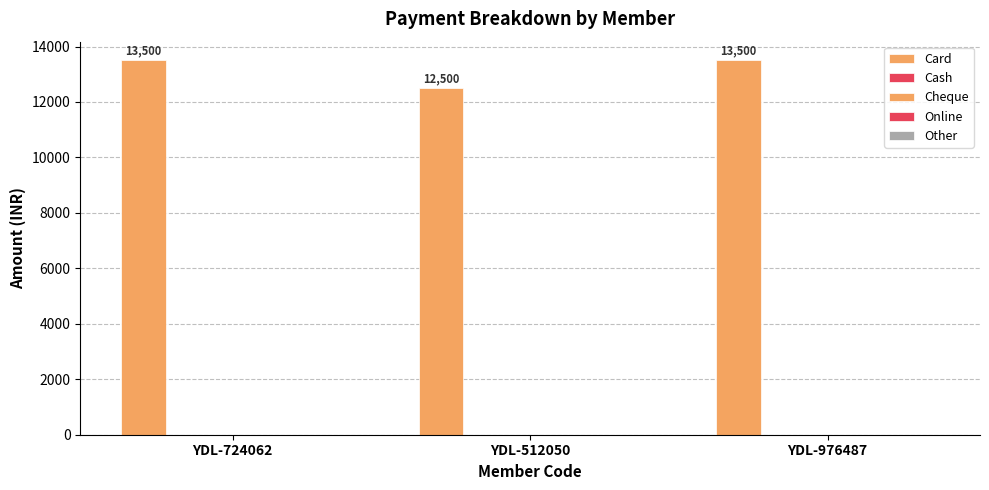

Reading left to right, list all the values displayed in this chart.

Card: YDL-724062=13500	YDL-512050=12500	YDL-976487=13500
Cash: YDL-724062=0	YDL-512050=0	YDL-976487=0
Cheque: YDL-724062=0	YDL-512050=0	YDL-976487=0
Online: YDL-724062=0	YDL-512050=0	YDL-976487=0
Other: YDL-724062=0	YDL-512050=0	YDL-976487=0